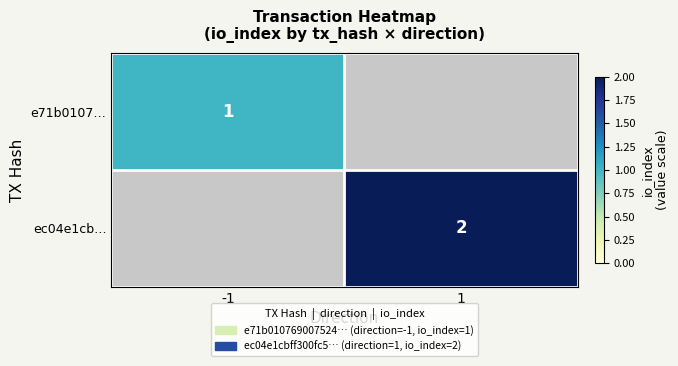

The ec04e1cb… series shows 1 at 1. True or false?

False